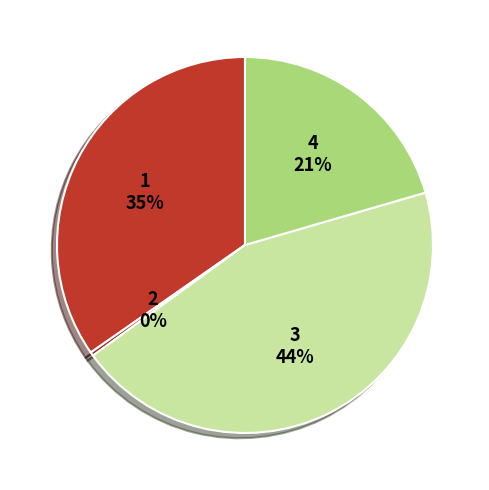

Is there any slice that represents more than half of the pie?

No